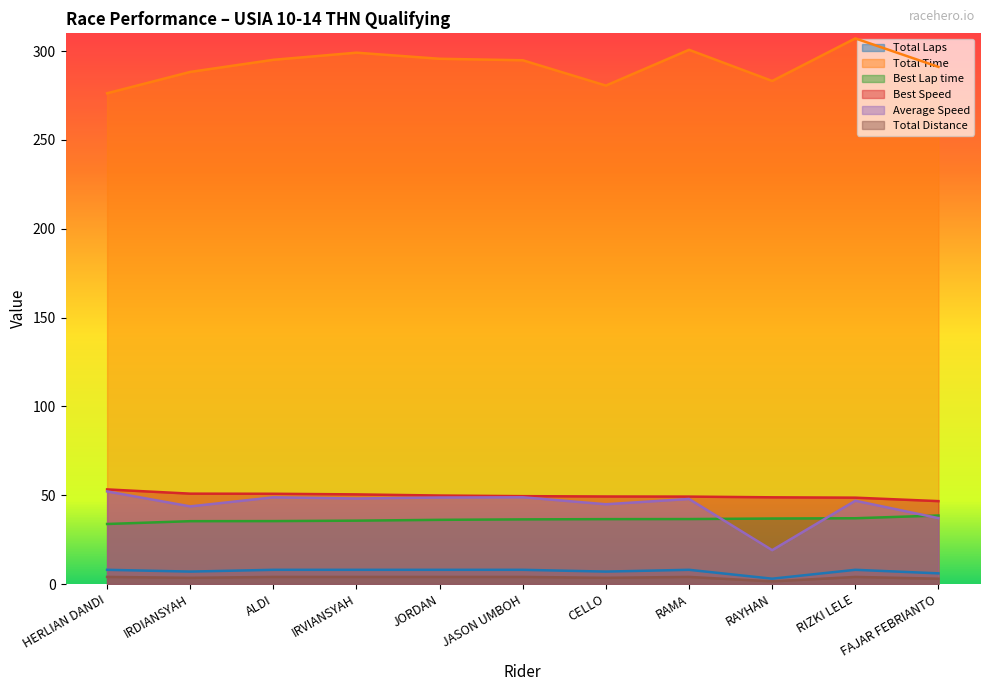

What is the lowest value of the Total Time series?

276.3